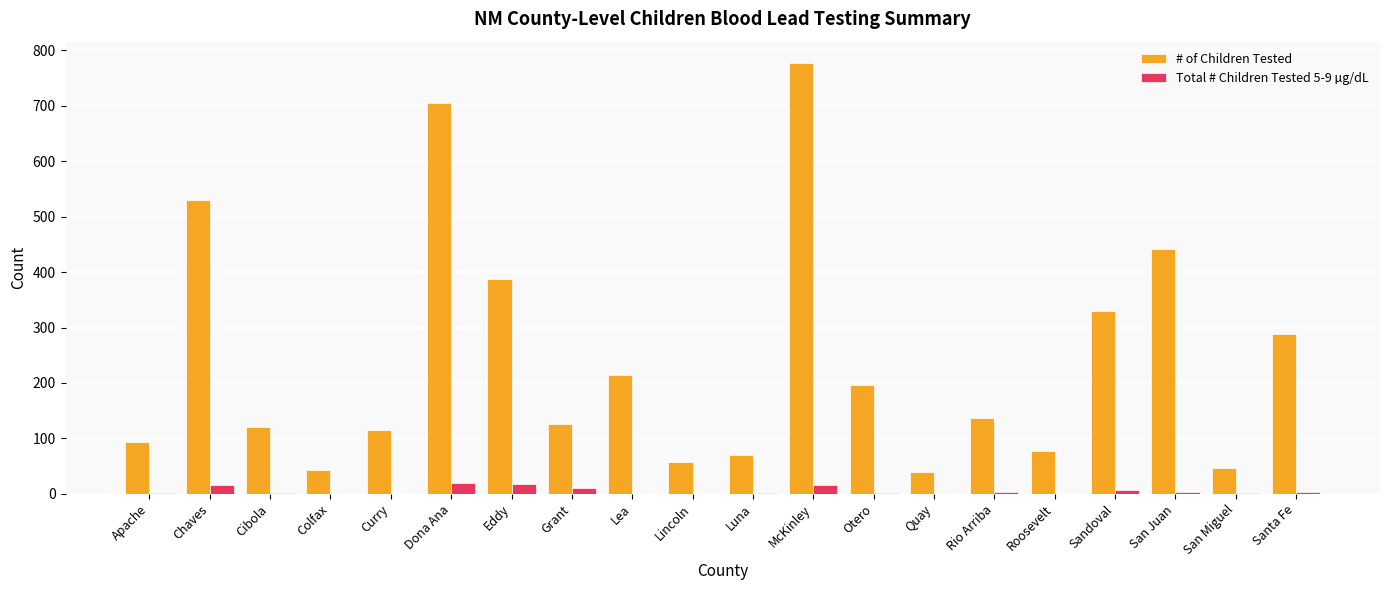

Which series changed the most between Apache and Sandoval?

# of Children Tested